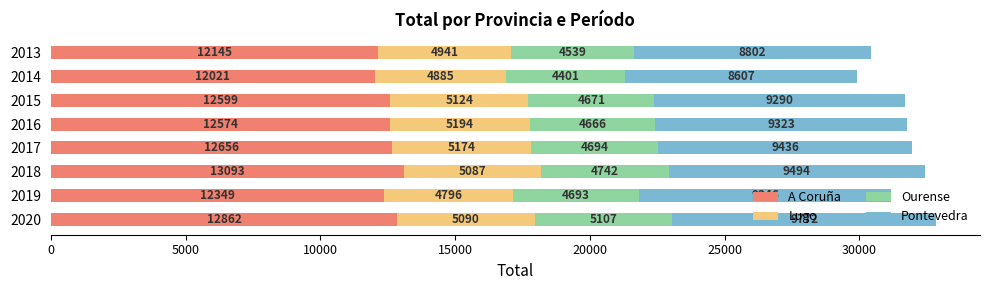

What is the total value across all series at 2017?

31960